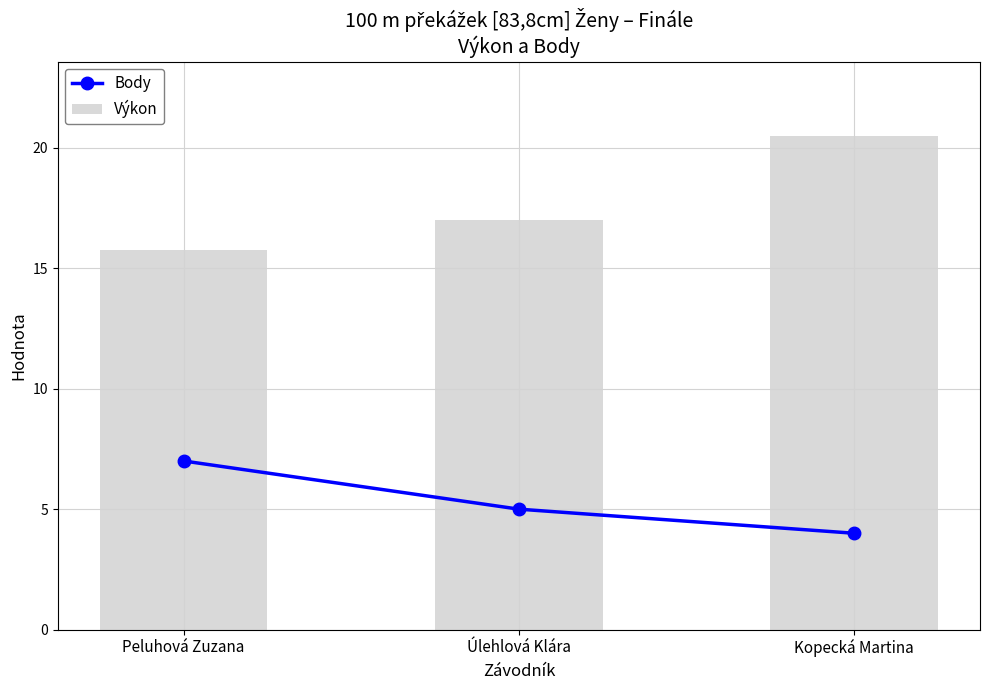

List the series in order of their peak value, highest first.

Výkon, Body